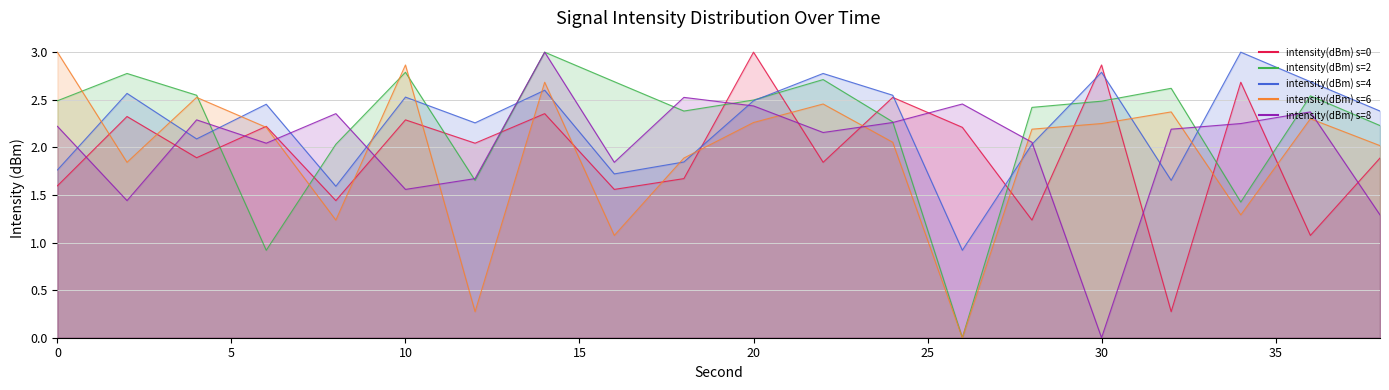

At which label is intensity(dBm) s=6 closest to 1?

16